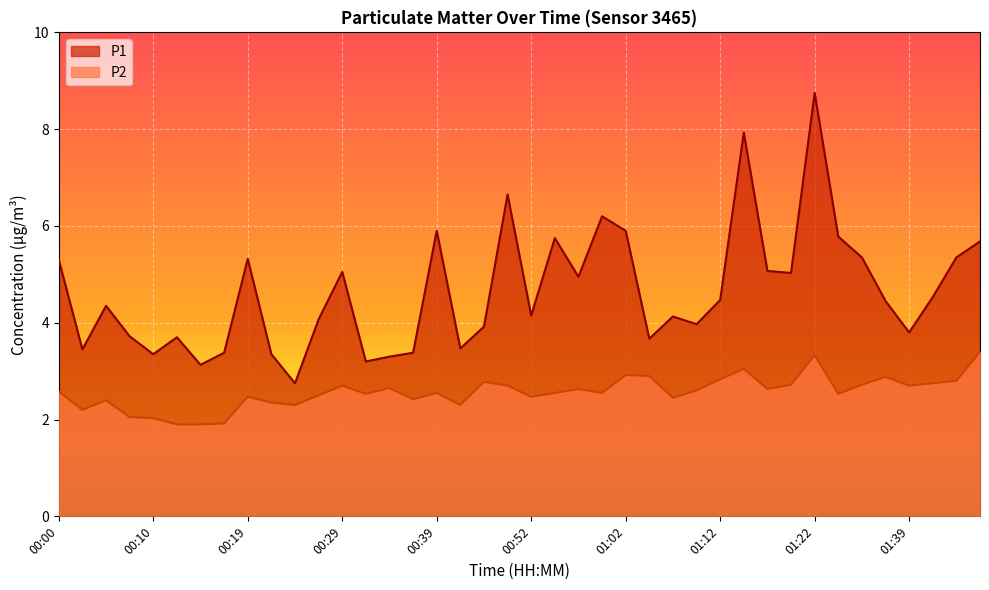

How many interior local valleys does the P2 series have?

11